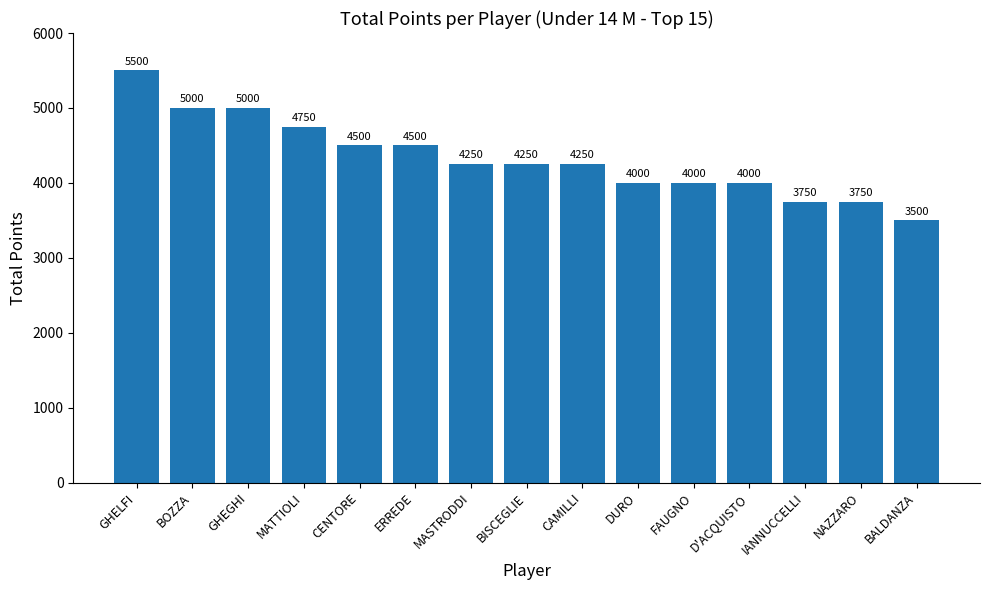

What is the difference between the maximum and second lowest values?

1750